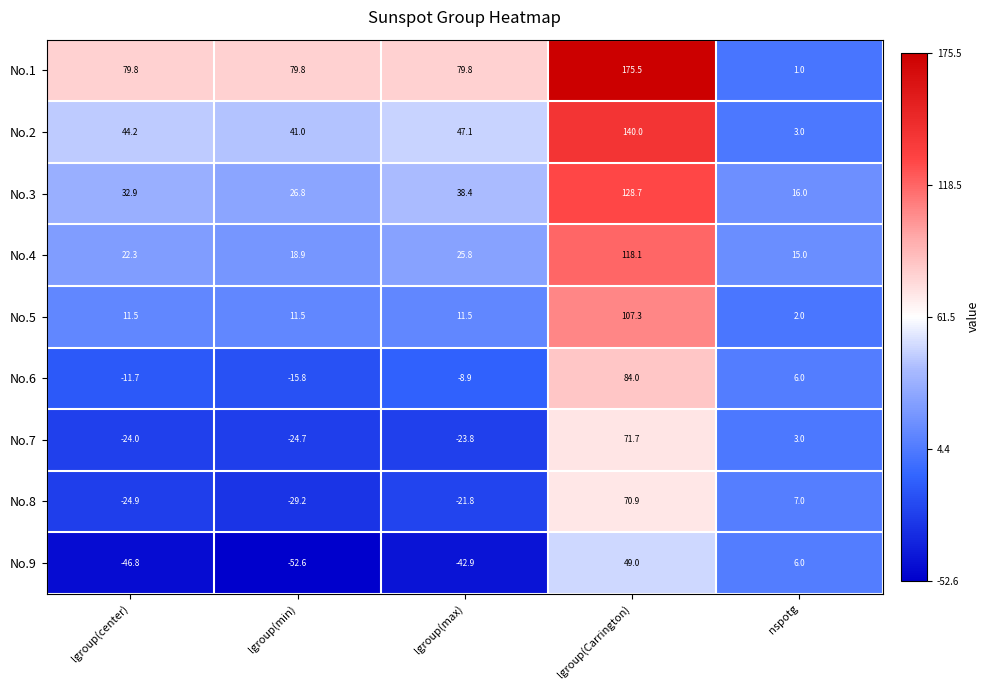

Where is No.2 nearest to the value 71?

lgroup(max)